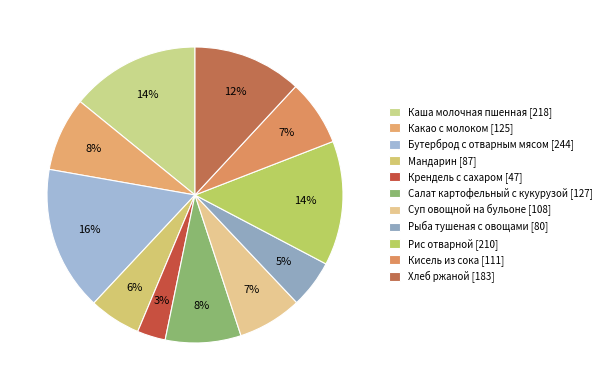

Which category has the biggest portion of the pie?

Бутерброд с отварным мясом